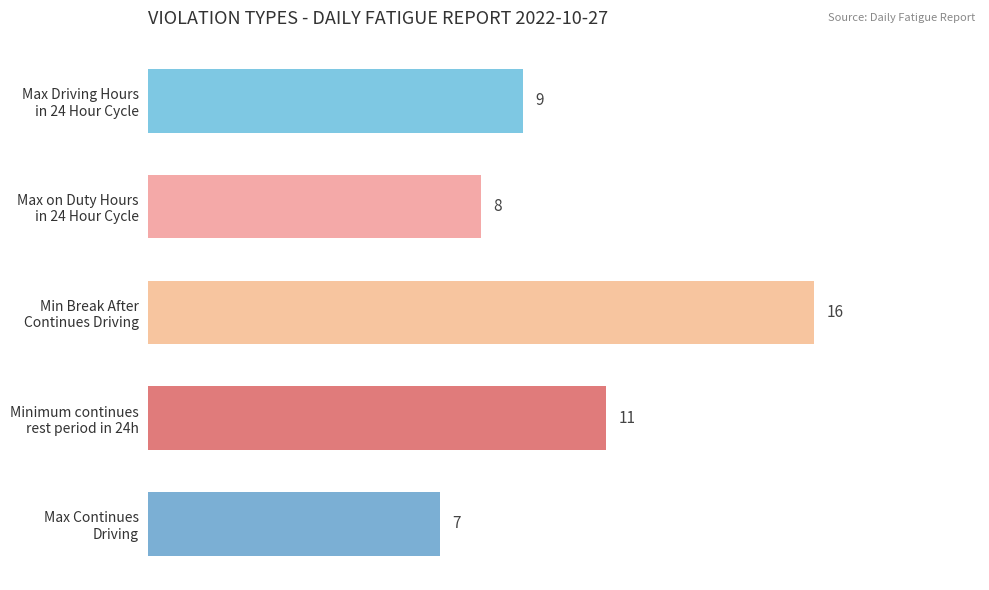

Rank the categories by value from highest to lowest.

Min Break After
Continues Driving, Minimum continues
rest period in 24h, Max Driving Hours
in 24 Hour Cycle, Max on Duty Hours
in 24 Hour Cycle, Max Continues
Driving